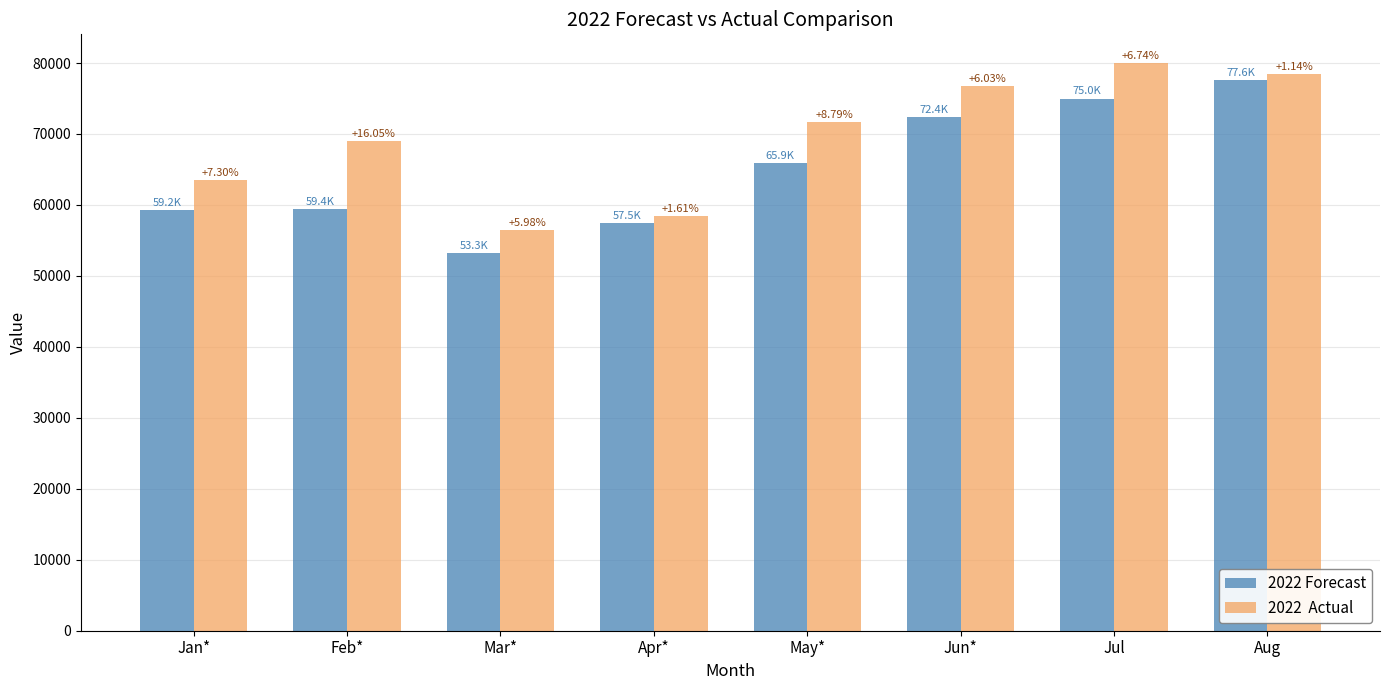

What is the spread (max minus min) of values at Mar*?

3188